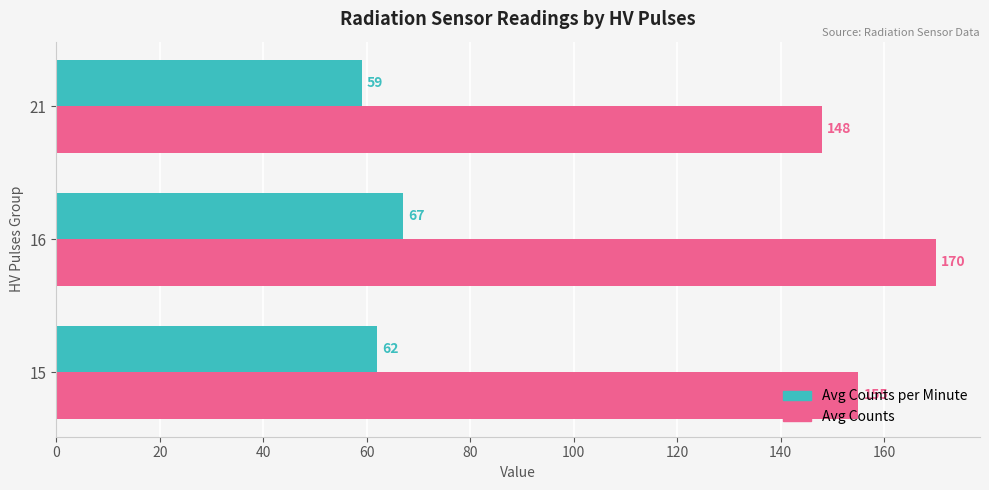

What is the difference between the maximum and minimum values in the Avg Counts per Minute series?

8